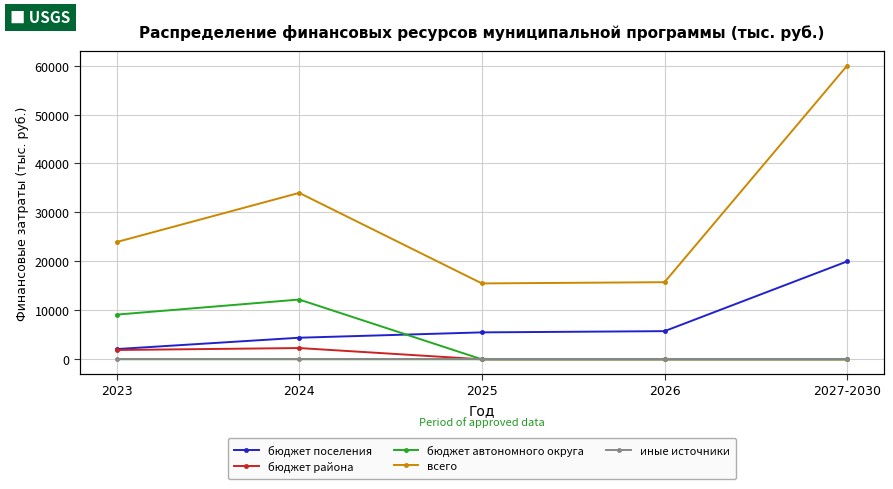

What is the greatest value displayed?

60000.0